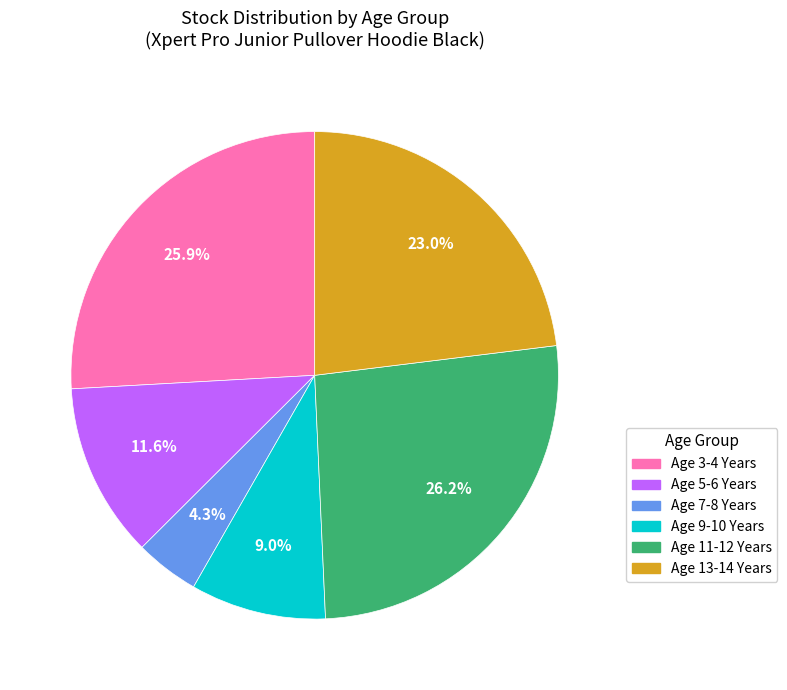

The Age 5-6 Years slice represents 2% of the pie. True or false?

False